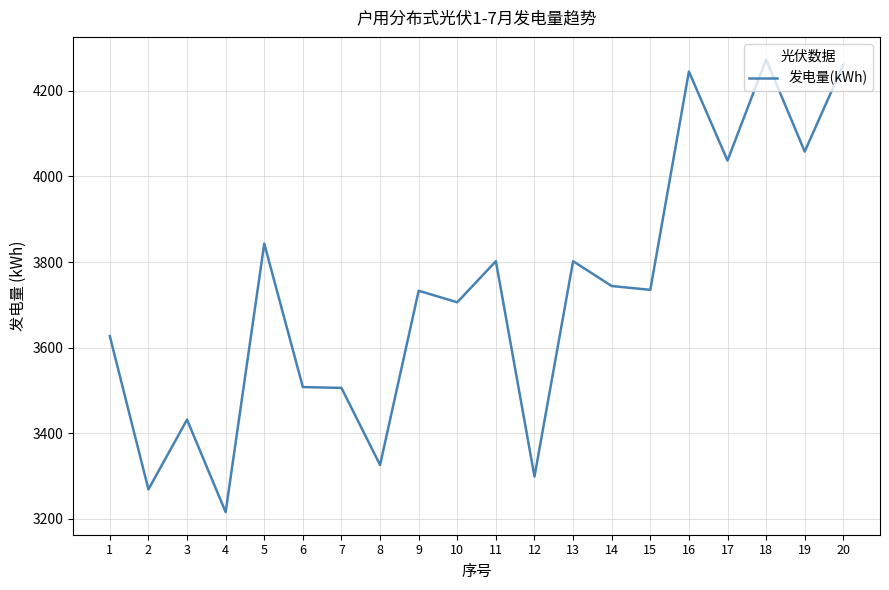

How many lines are shown in the chart?

1